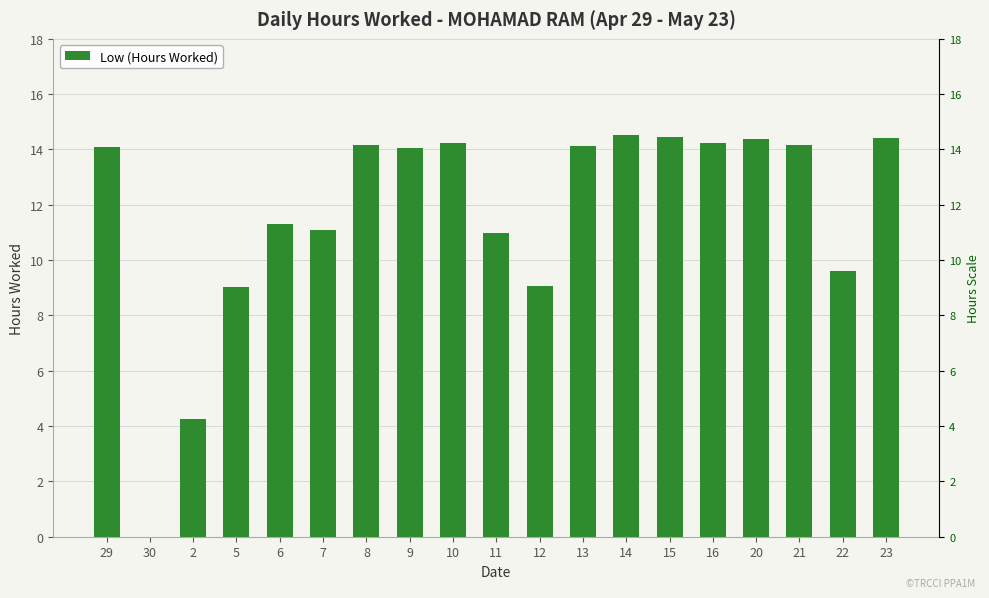

Reading left to right, what are all the values shown in this chart?

14.1	0.0	4.2	9.0	11.3	11.1	14.2	14.1	14.2	11.0	9.1	14.1	14.5	14.4	14.2	14.4	14.2	9.6	14.4